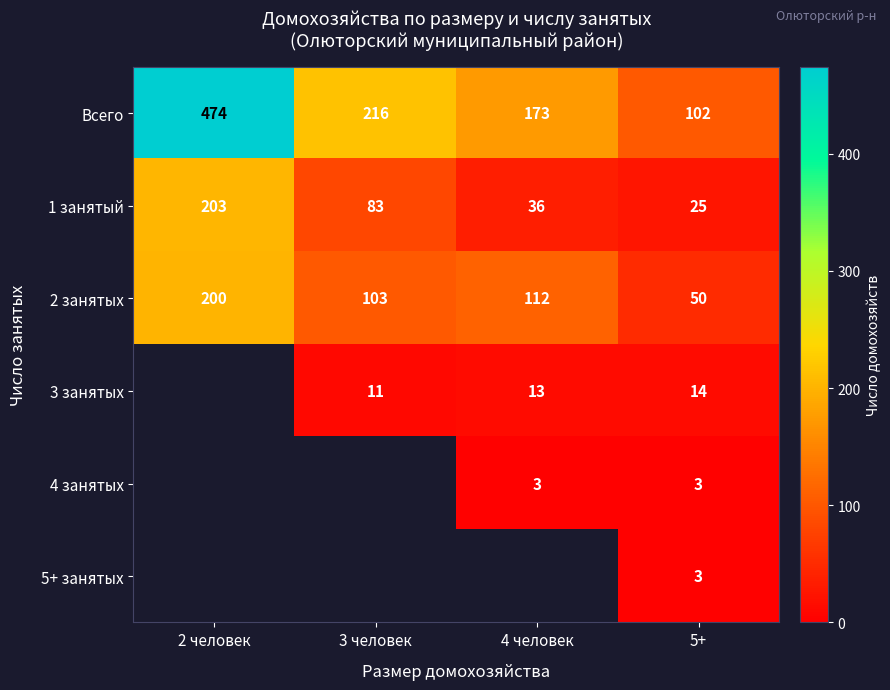

Rank the categories by Всего value from highest to lowest.

2 человек, 3 человек, 4 человек, 5+